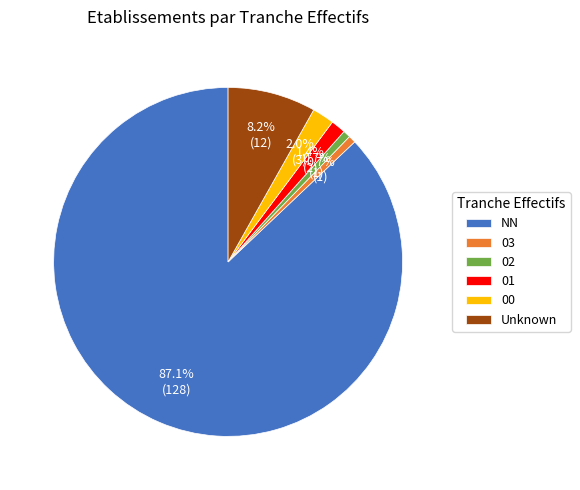

To the nearest percent, what is the average slice percentage?

17%